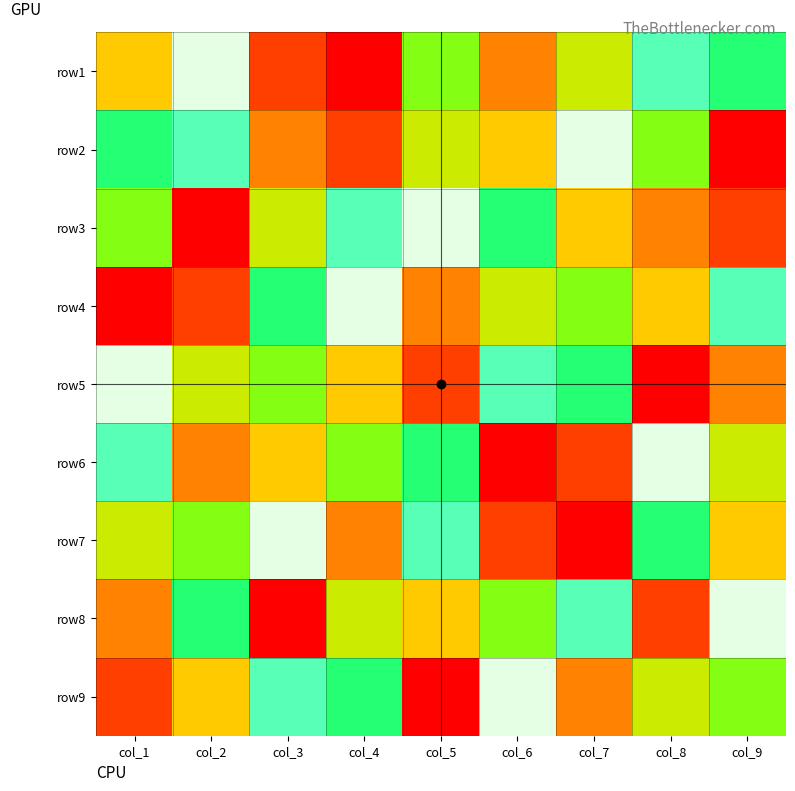

What is the difference between the highest and lowest values at col_8?

8